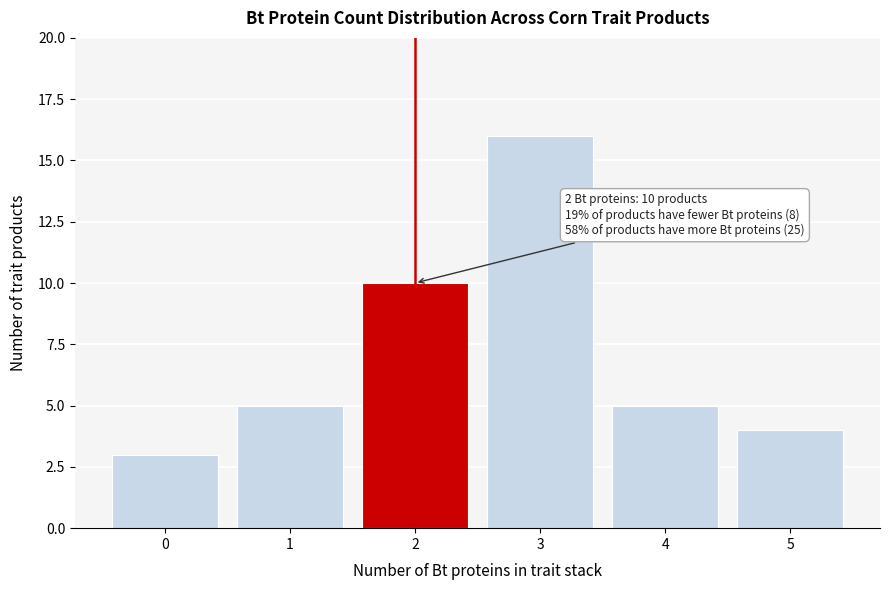

Reading left to right, list all the values displayed in this chart.

0=3	1=5	2=10	3=16	4=5	5=4